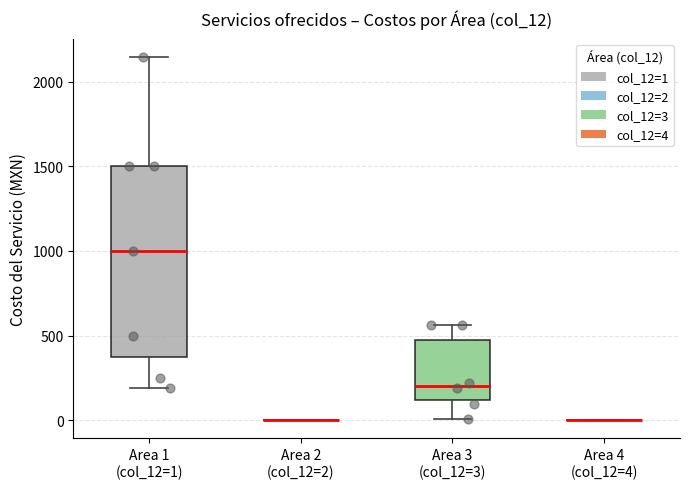

Reading left to right, read every box against the y-axis: the position of its median line, the range the box covers, and the ends of its whiskers. The values are not printed on the chart, so give them approximately, as read against the axis.

Area 1 (col_12=1): median 1000, box 400 to 1500, whiskers 200 to 2150
Area 2 (col_12=2): box collapsed to a line at 0, whiskers 0 to 0
Area 3 (col_12=3): median 200, box 100 to 500, whiskers 0 to 550
Area 4 (col_12=4): box collapsed to a line at 0, whiskers 0 to 0